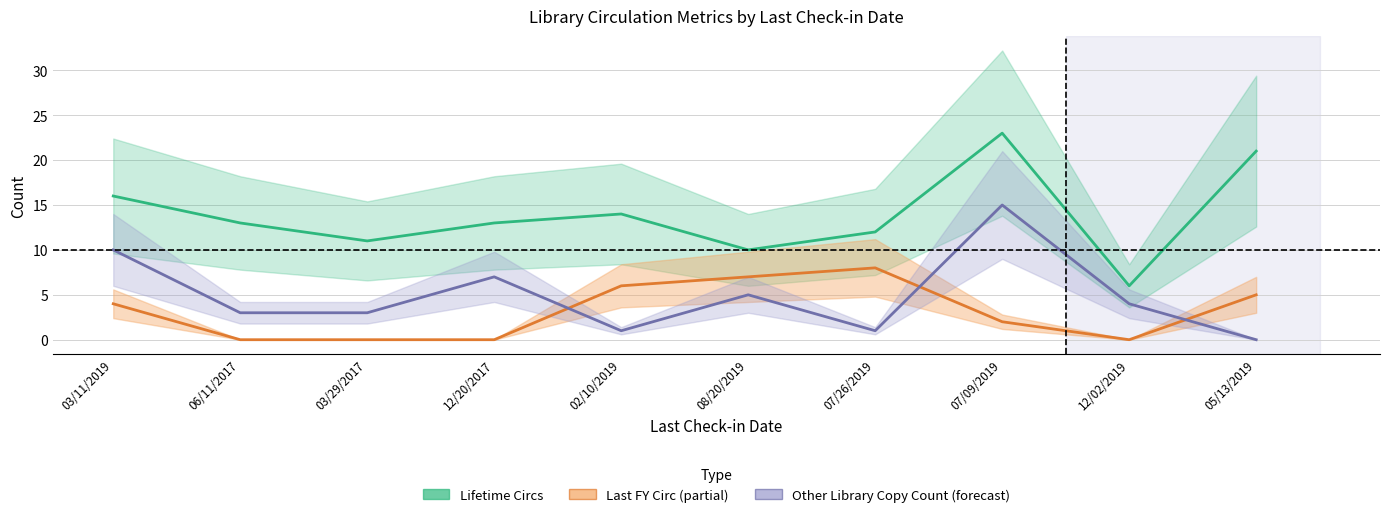

Between which two adjacent categories do Last FY Circ and Other Library Copy Count first intersect?

12/20/2017 and 02/10/2019